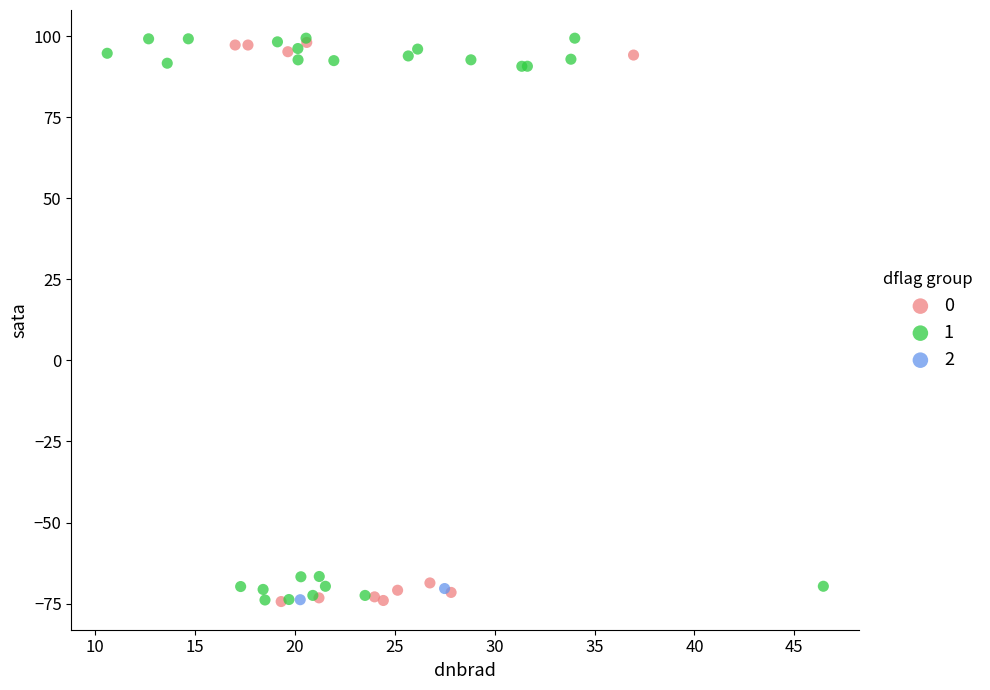

What are all the series names shown in the legend?

0, 1, 2